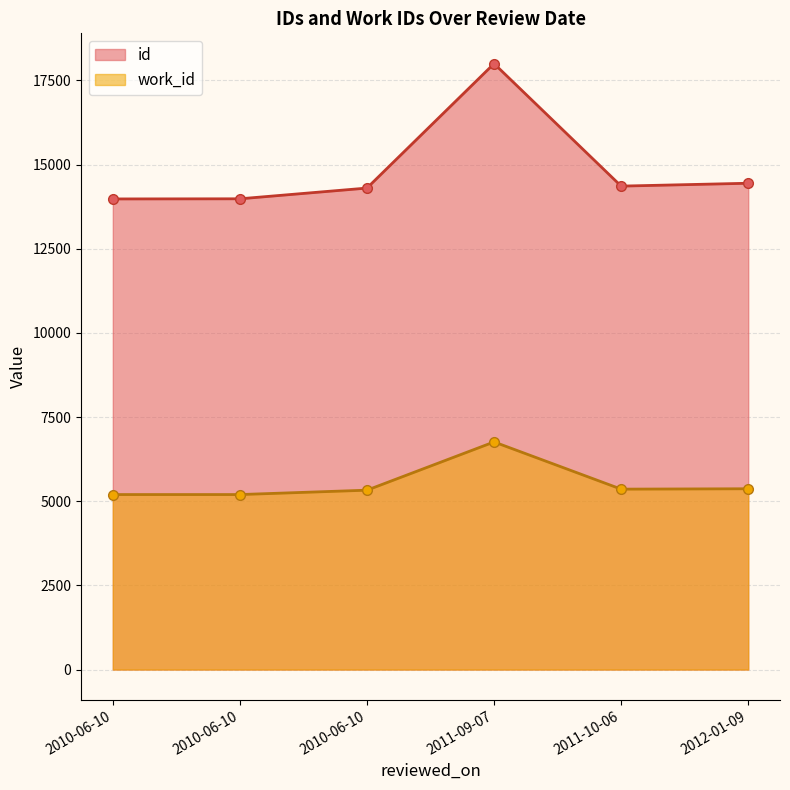

The id series shows 7750 at 2010-06-10. True or false?

False